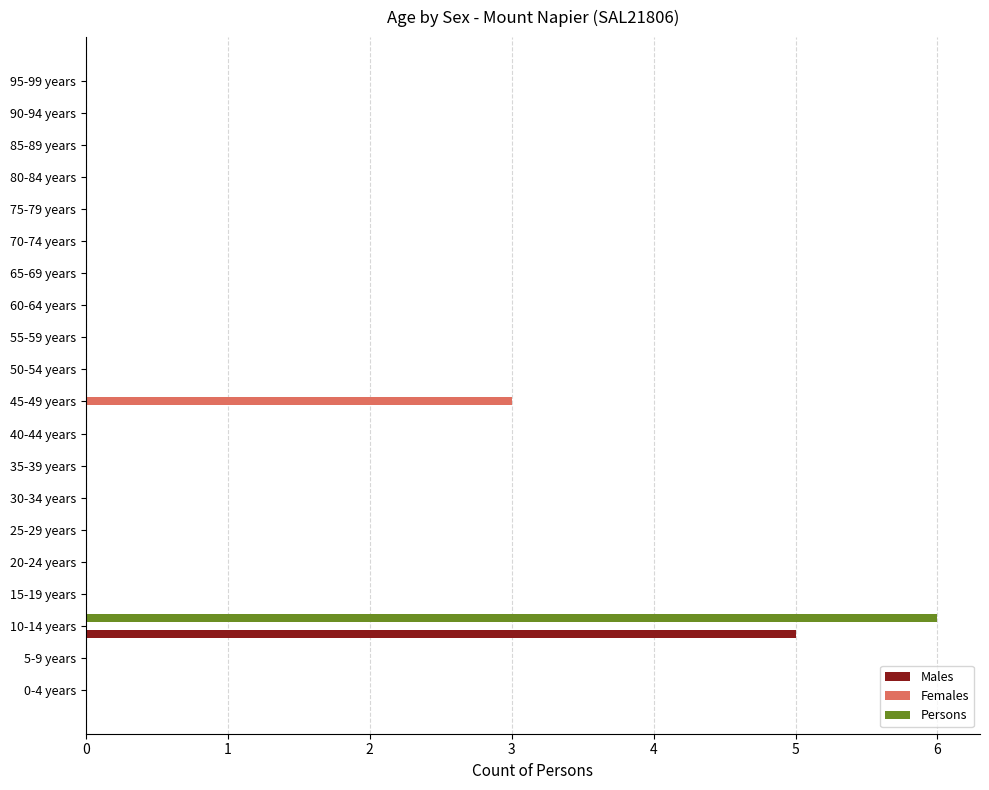

The Persons series shows 0 at 60-64 years. True or false?

True